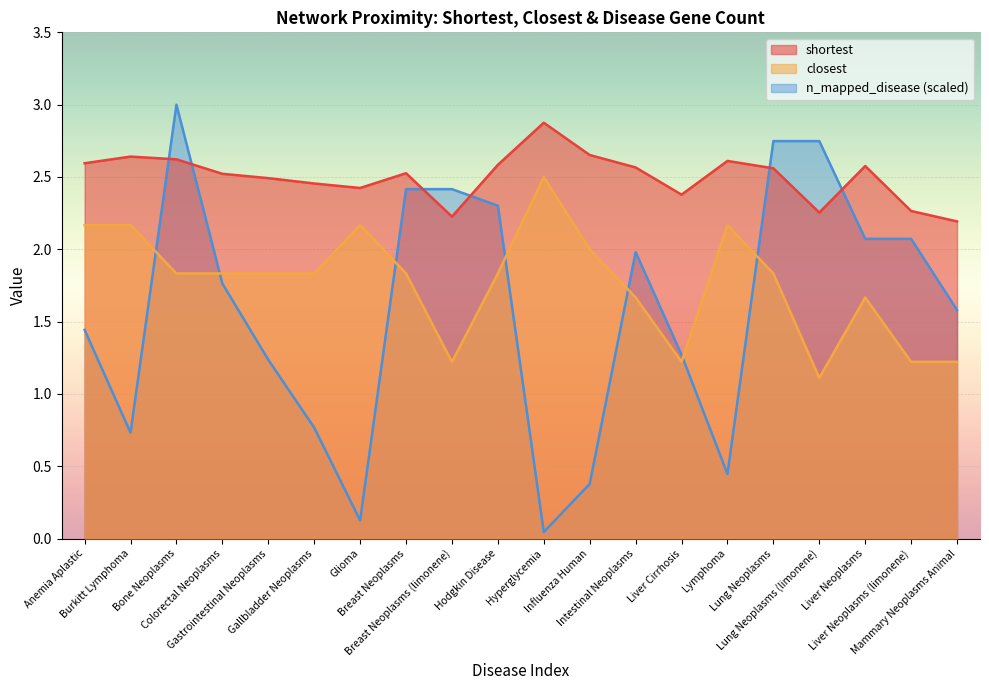

List the series in order of their peak value, highest first.

n_mapped_disease (scaled), shortest, closest